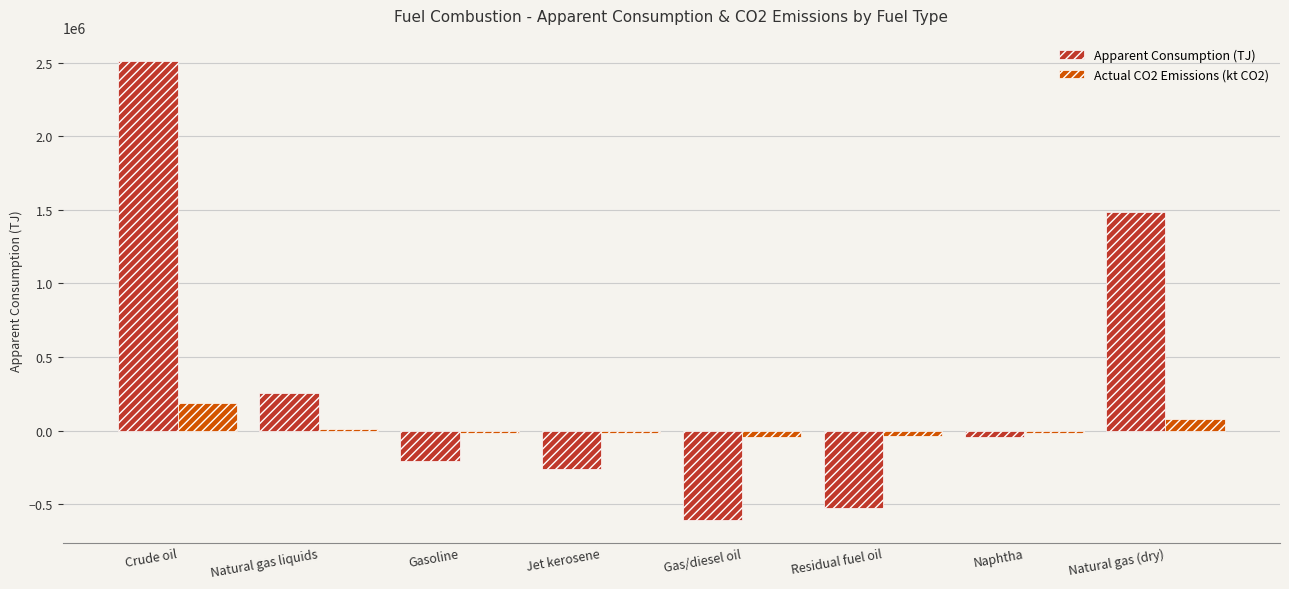

What is the total value across all series at Residual fuel oil?

-564090.5